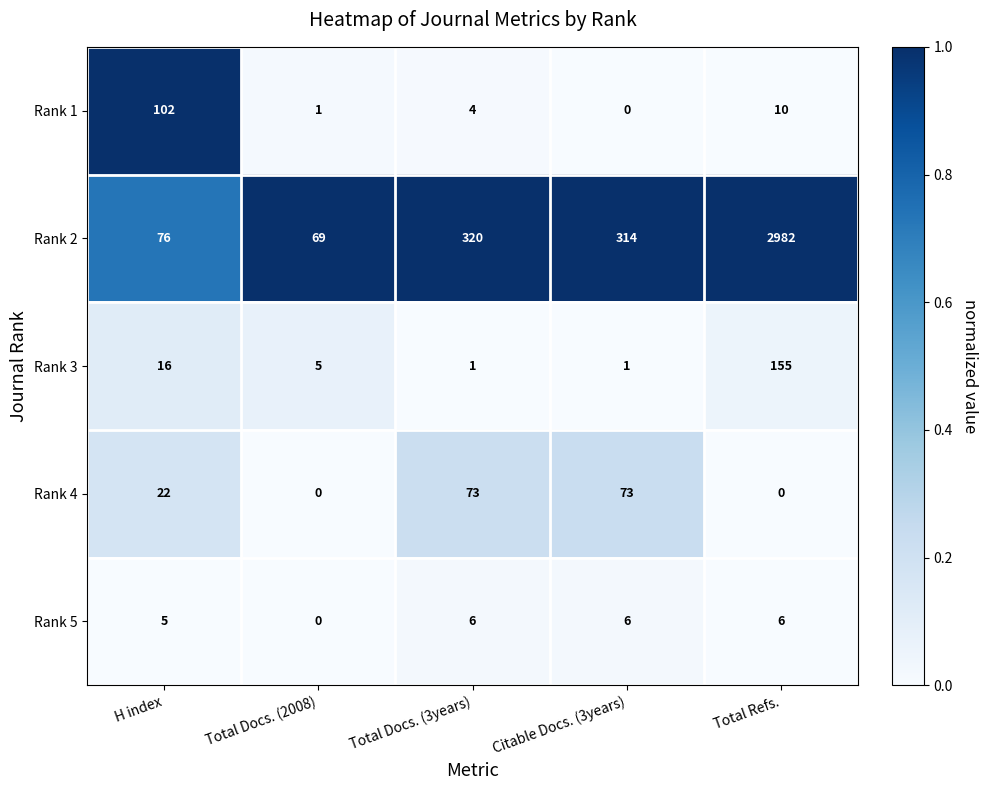

What is the sum of the Rank 2 values at H index and Total Refs.?

3058